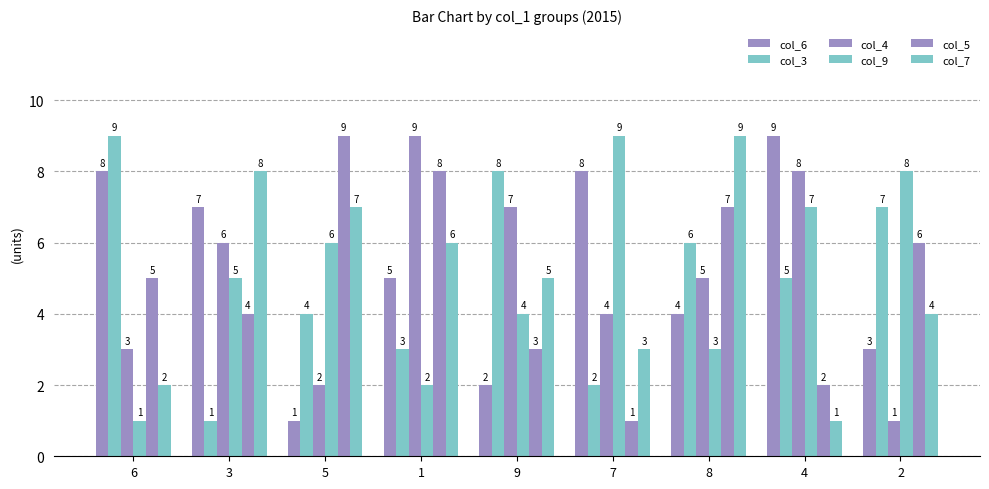

How many groups of bars are there?

9